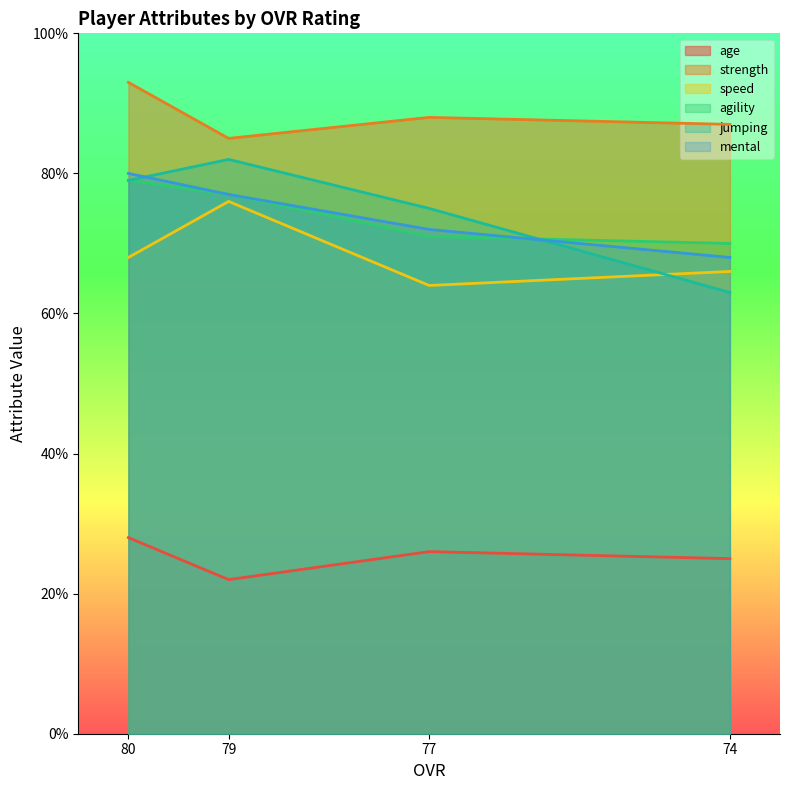

Reading right to left, list all the values displayed in this chart.

age: 74=25	77=26	79=22	80=28
strength: 74=87	77=88	79=85	80=93
speed: 74=66	77=64	79=76	80=68
agility: 74=70	77=71	79=77	80=79
jumping: 74=63	77=75	79=82	80=79
mental: 74=68	77=72	79=77	80=80